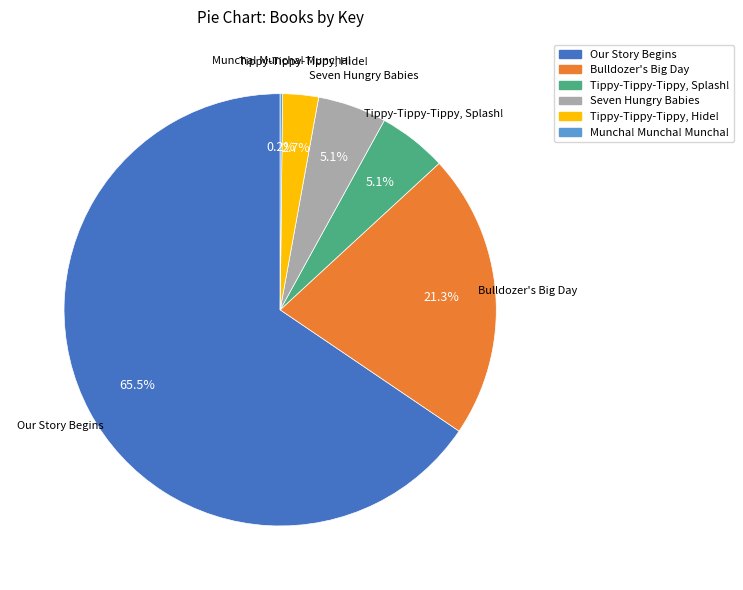

To the nearest percent, what percentage of the pie is Tippy-Tippy-Tippy, Splash!?

5%